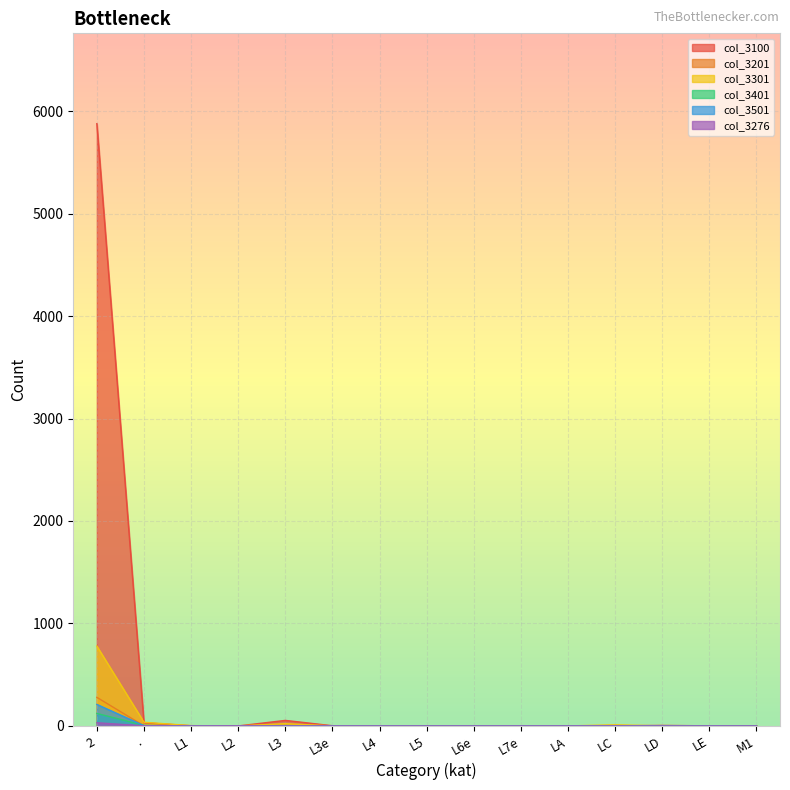

What is the average value of the col_3100 series?

398